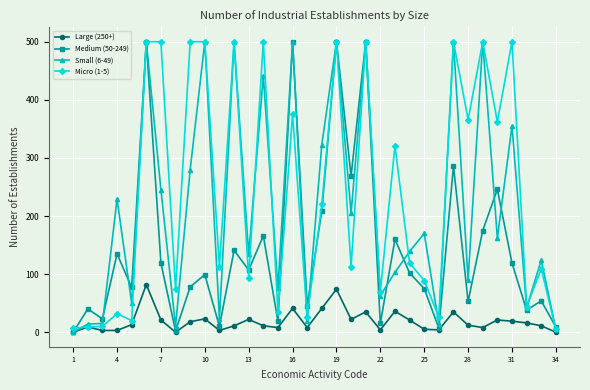

How many data points does each series have?

34